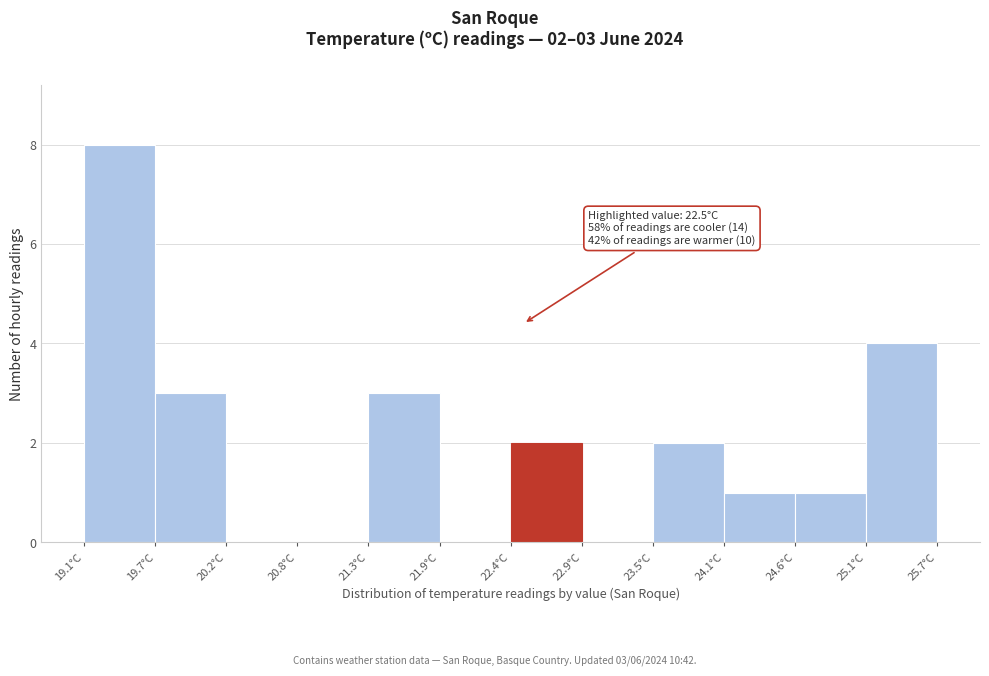

Which range on the x-axis has the tallest bar?

19.10 to 19.65